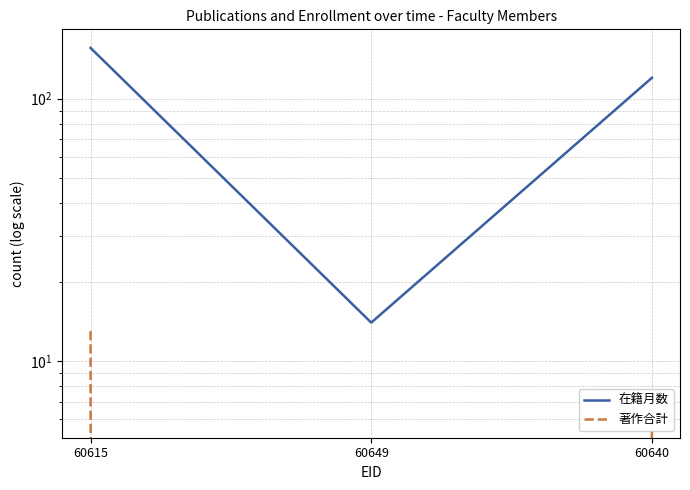

How many positive values does the 著作合計 series have?

2